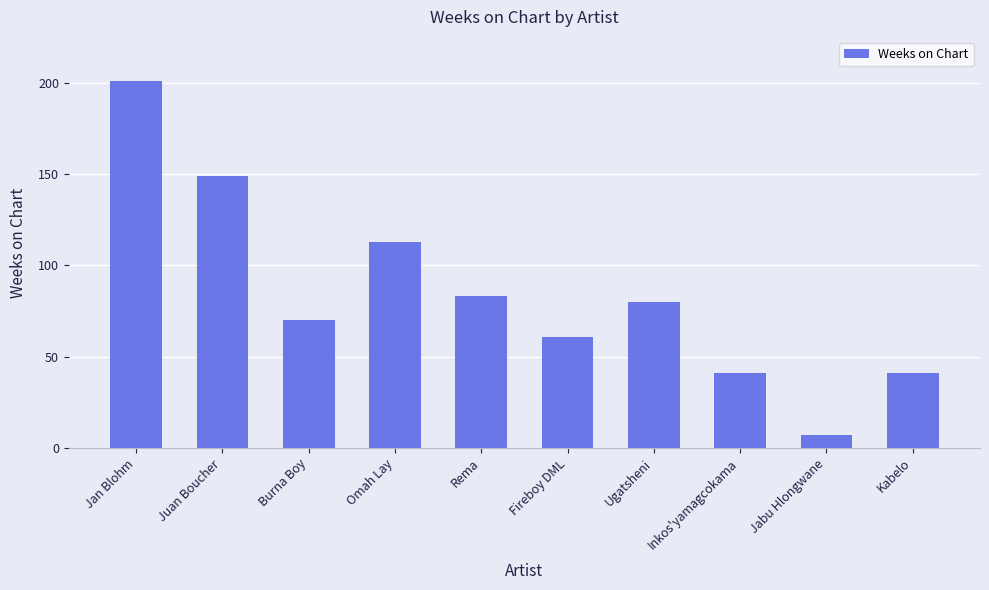

How many values are below 80?

5